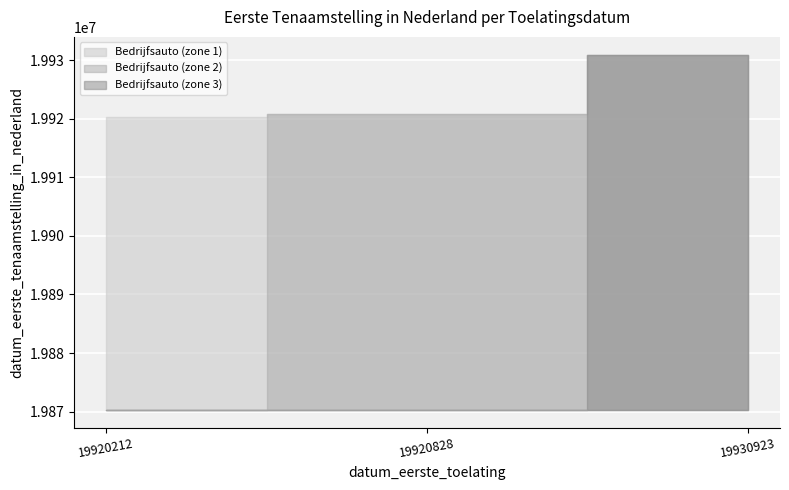

What is the sum of the values at 19930923 and 19920212?

39851135